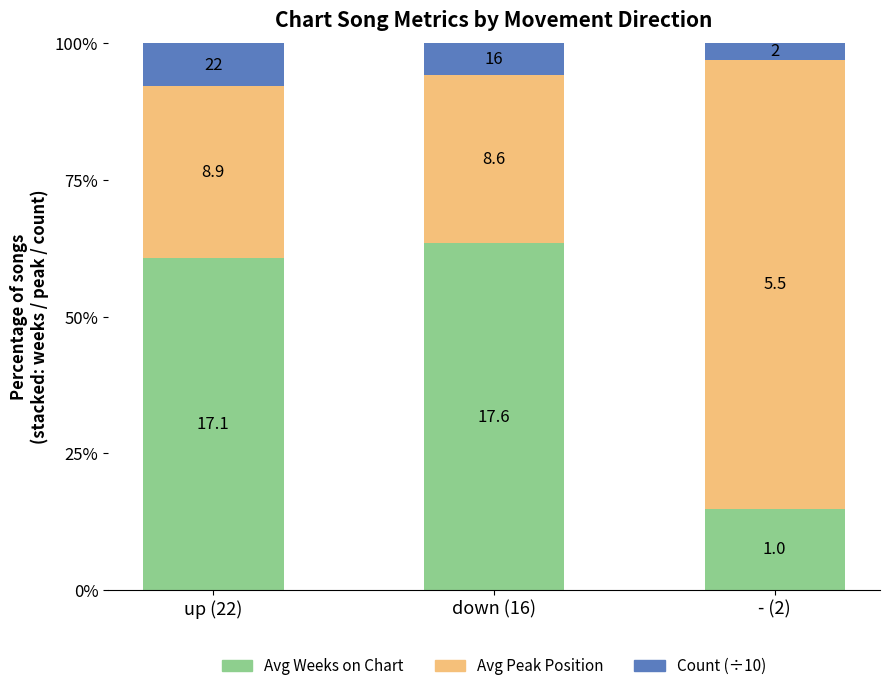

What are all the series names shown in the legend?

Avg Weeks on Chart, Avg Peak Position, Count (÷10)